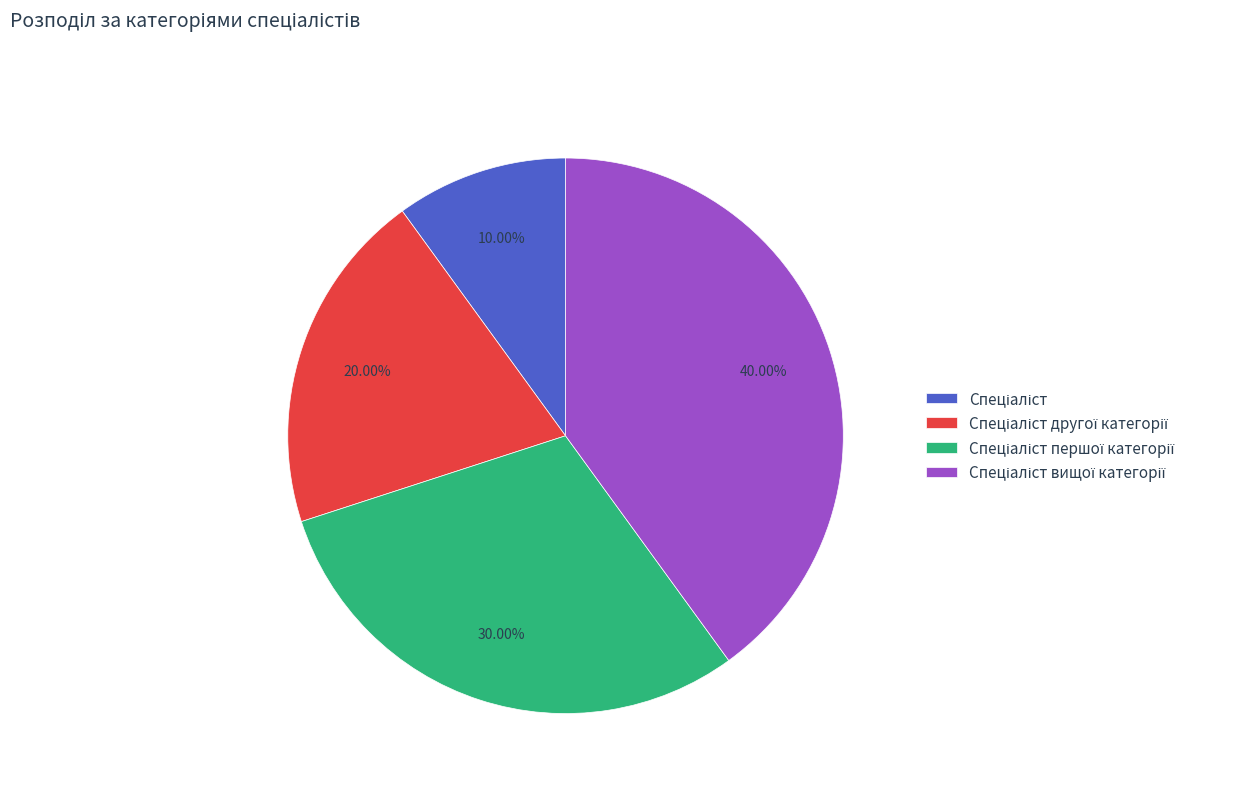

Is there a majority slice in this chart?

No